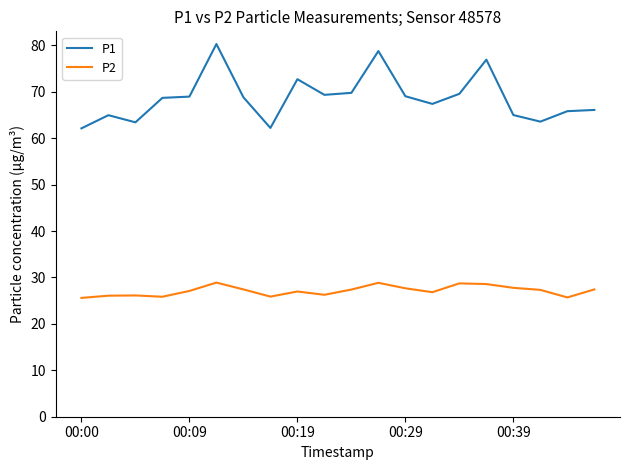

What is the difference between the maximum and minimum values in the P2 series?

3.3